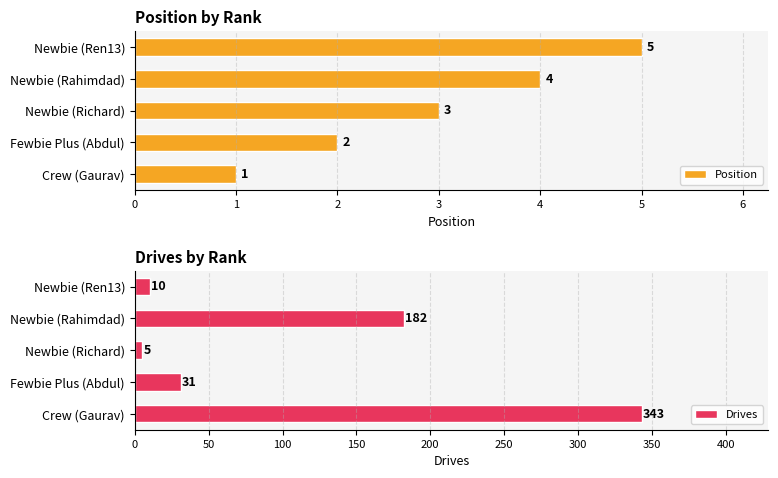

Which series has the largest range (max minus min)?

Drives